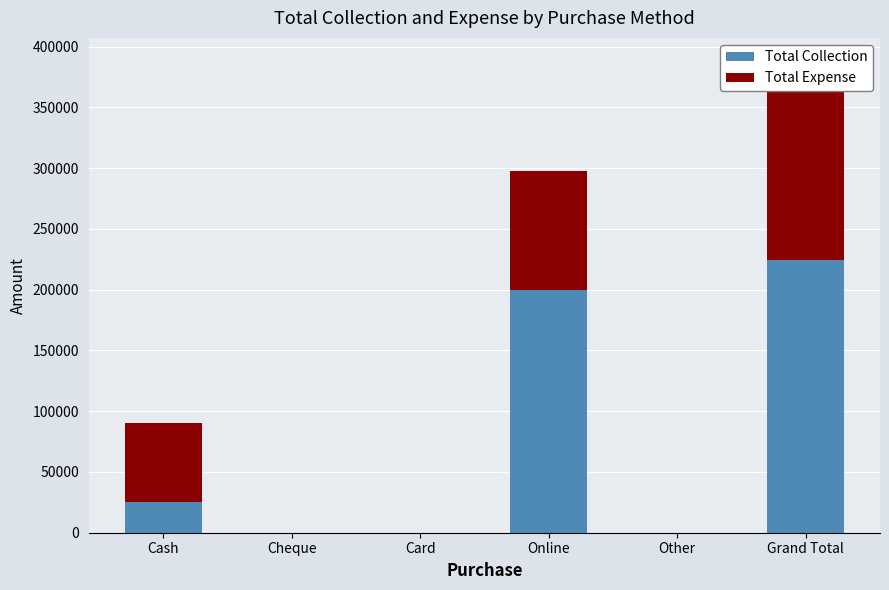

How many series are shown in this chart?

2